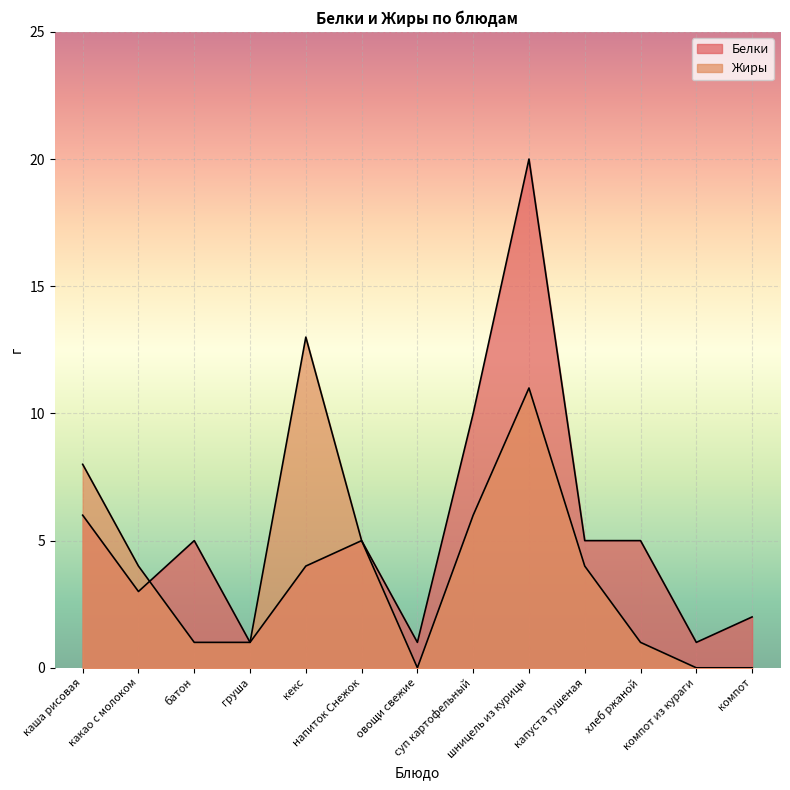

At which category does the chart reach its peak across all series?

шницель из курицы